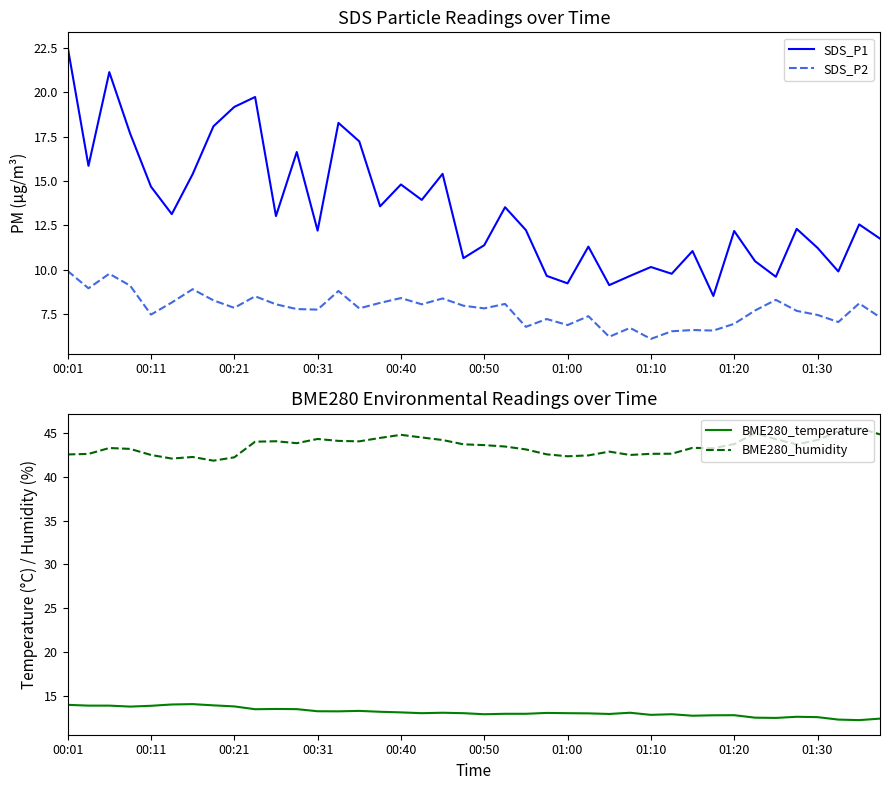

Is it true that SDS_P1 equals 12.2 at 00:31?

True